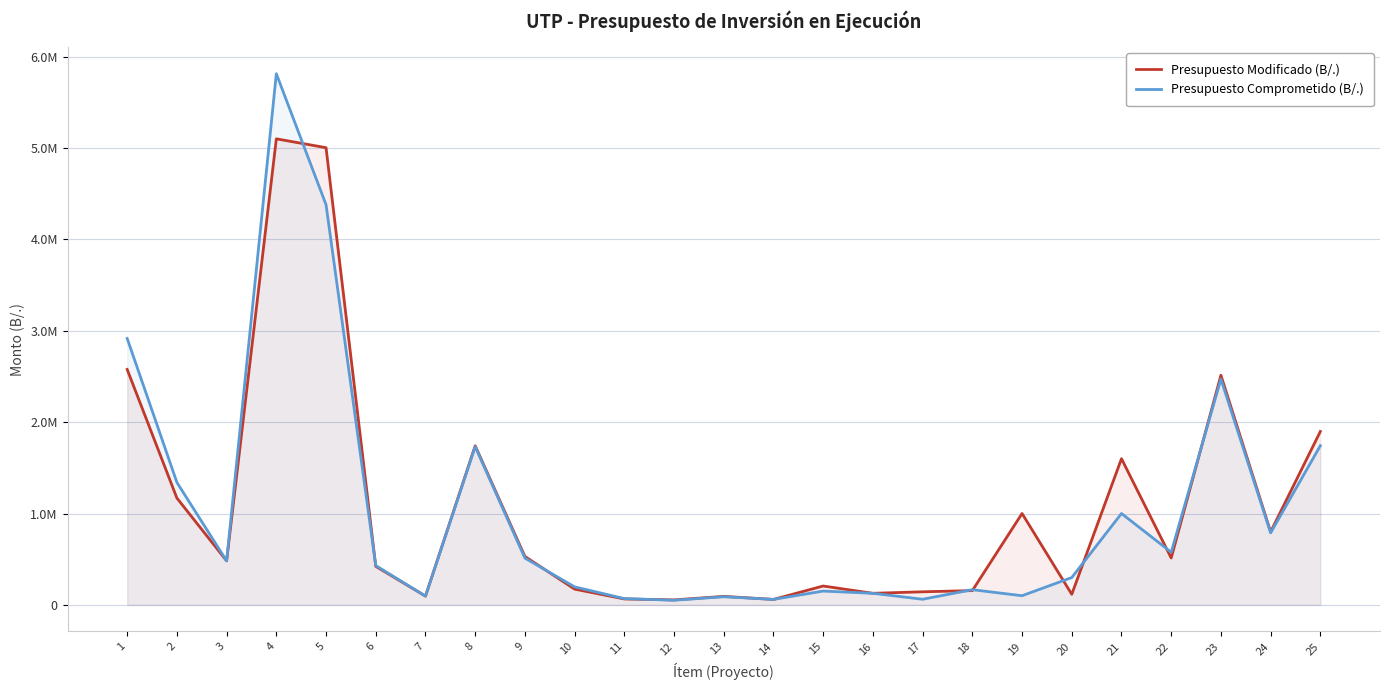

What is the difference between the second highest and minimum values in the Presupuesto Comprometido (B/.) series?

4329495.6